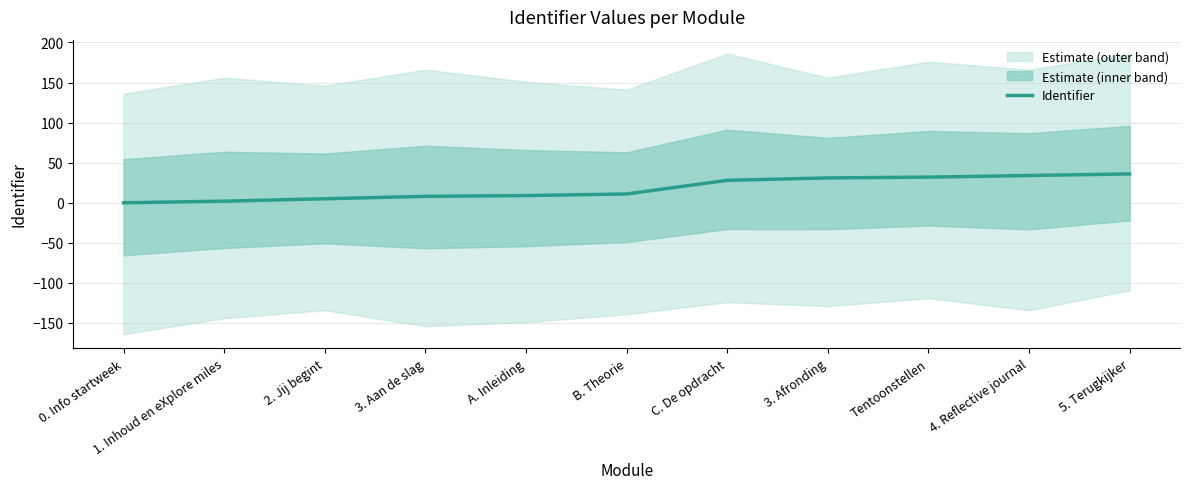

What is the label of the 8th point from the left?

3. Afronding